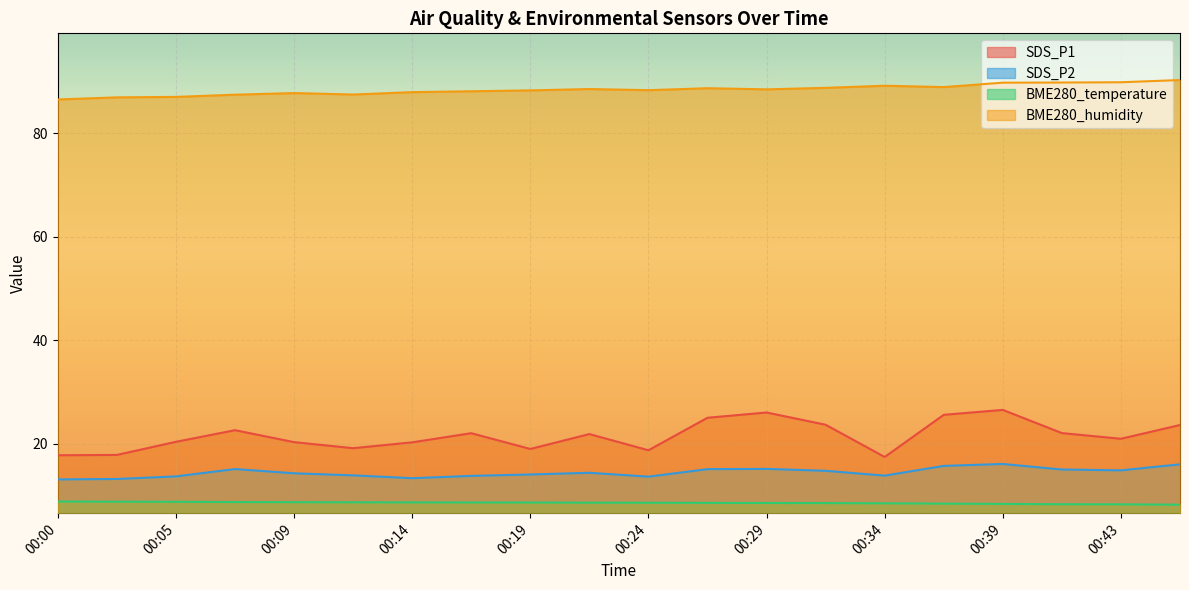

At how many categories does at least one series exceed 24?

20